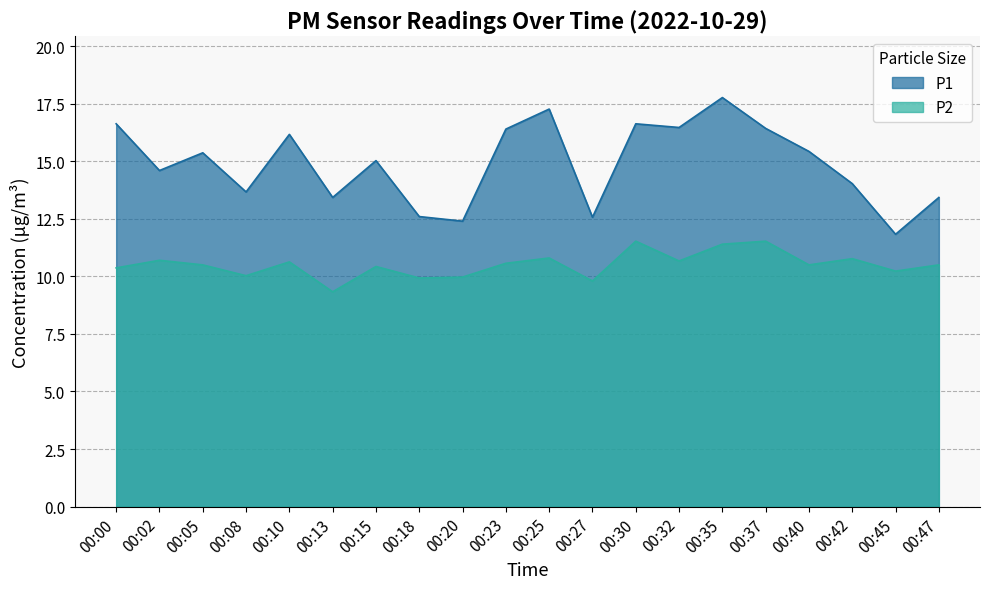

At which label is P2 closest to 10?

00:08